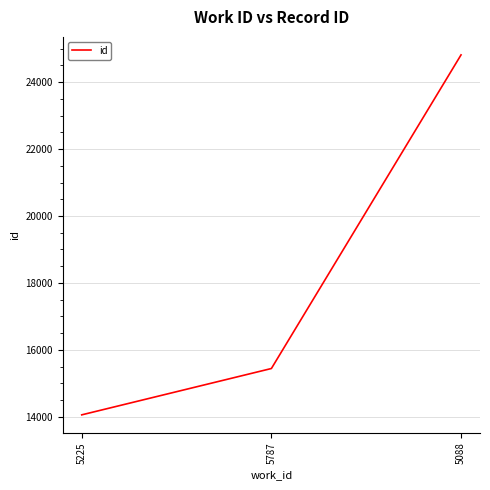

What is the greatest value displayed?

24816